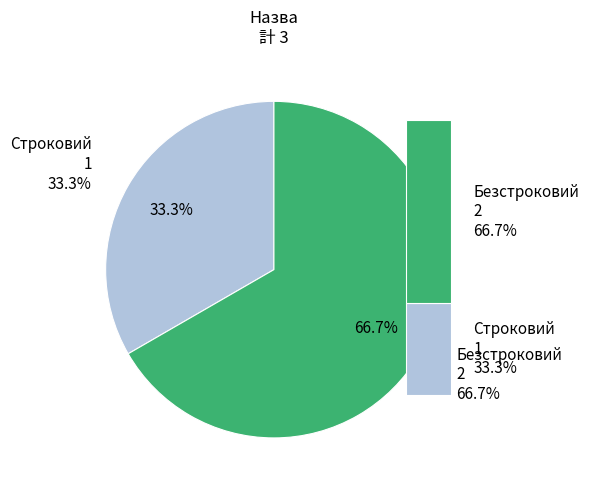

The Безстроковий slice represents 67% of the pie. True or false?

True